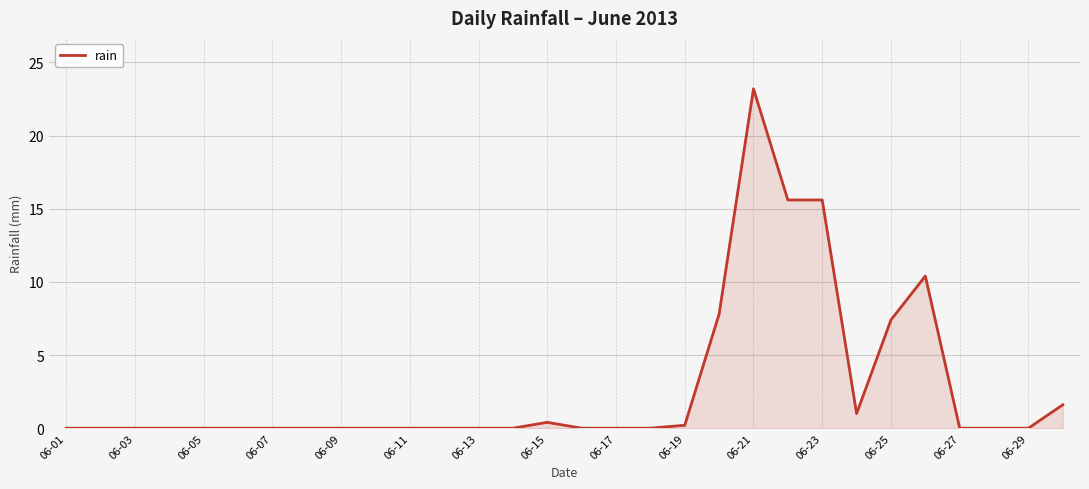

What is the difference between the maximum and minimum values?

23.2